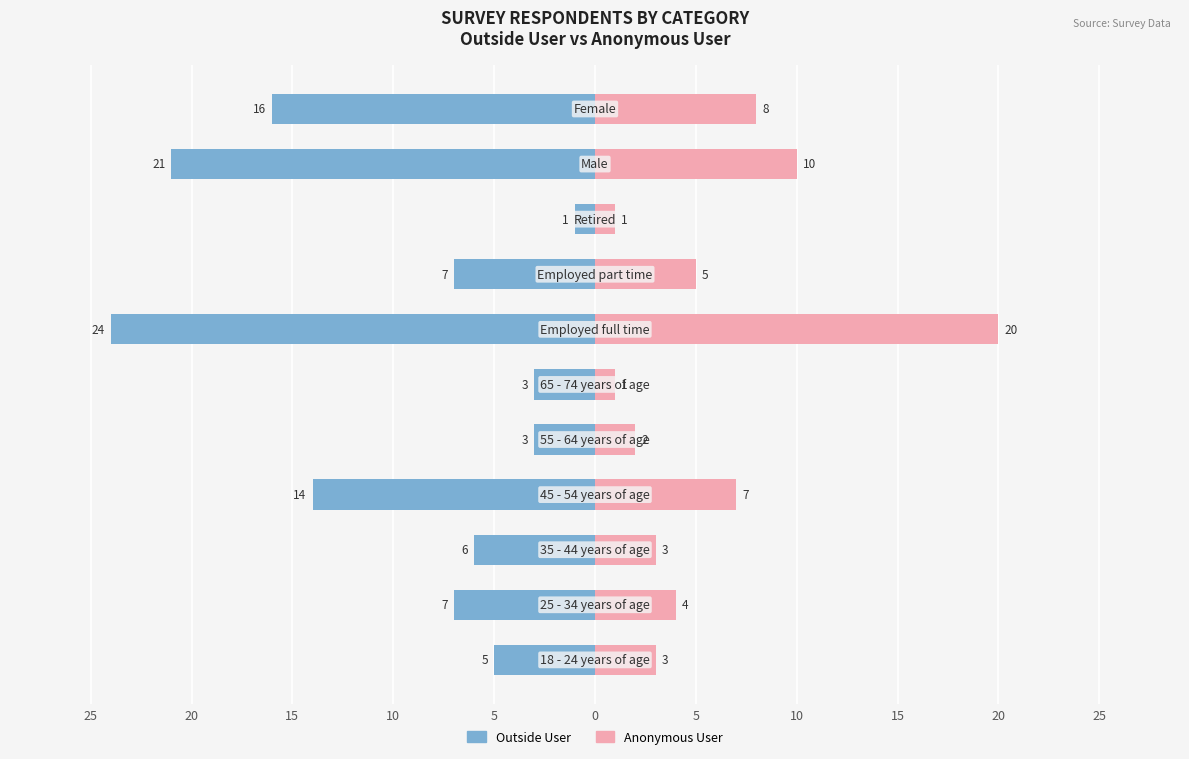

What is the sum of the Anonymous User values at 25 and 15?

9